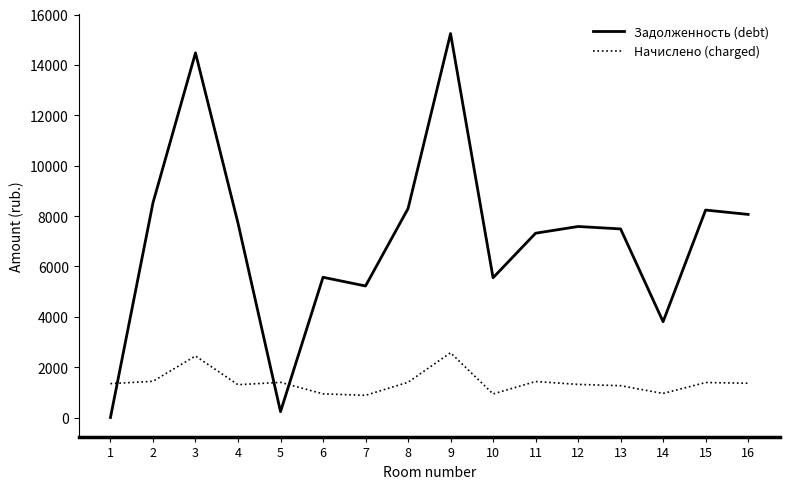

At how many categories does at least one series exceed 3709?

14